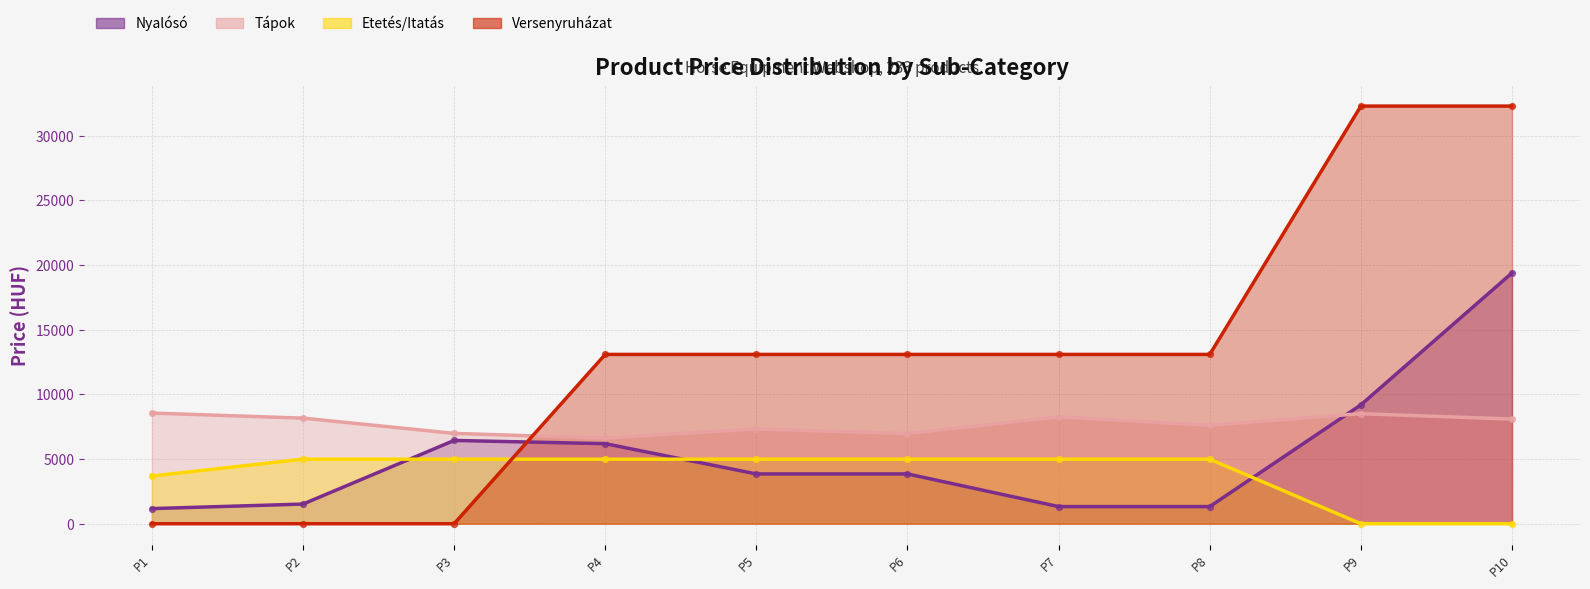

Which series reaches the minimum Y coordinate?

Etetés/Itatás